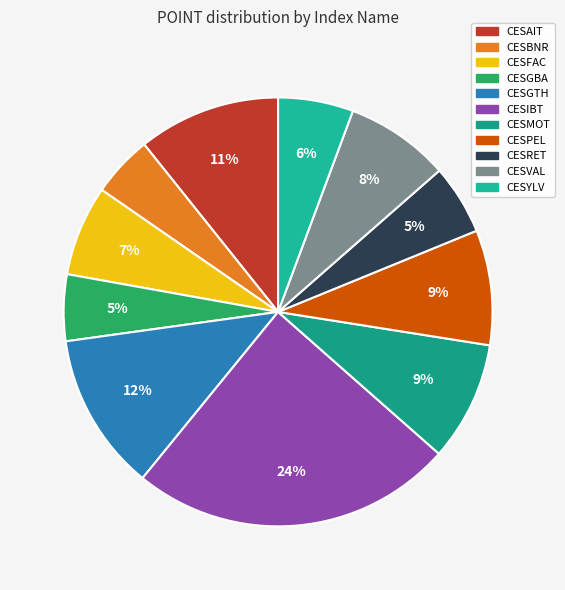

How many slices are in this pie chart?

11